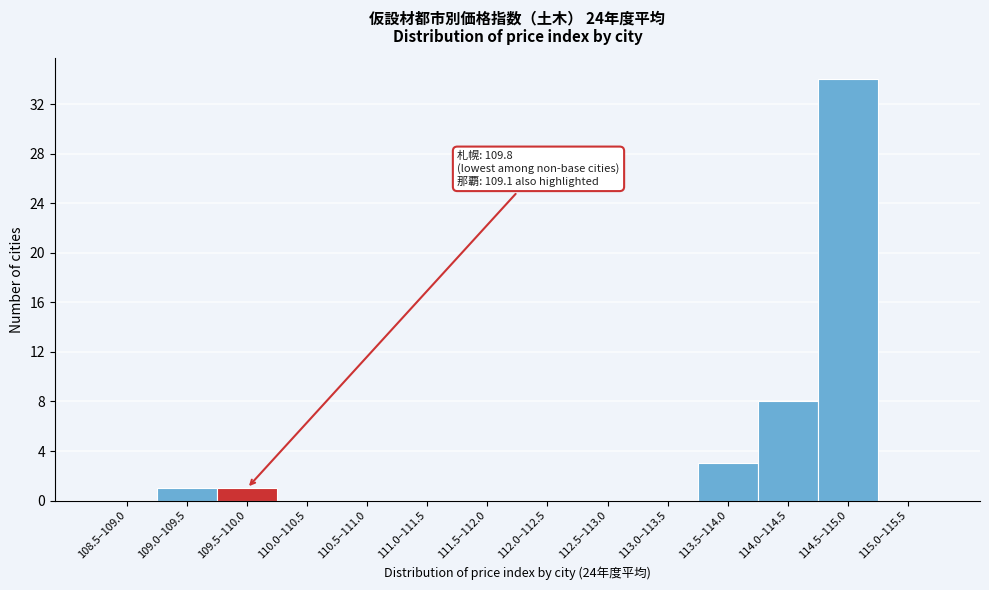

Reading left to right, extract all data points from this chart.

108.5–109.0=0	109.0–109.5=1	109.5–110.0=1	110.0–110.5=0	110.5–111.0=0	111.0–111.5=0	111.5–112.0=0	112.0–112.5=0	112.5–113.0=0	113.0–113.5=0	113.5–114.0=3	114.0–114.5=8	114.5–115.0=34	115.0–115.5=0